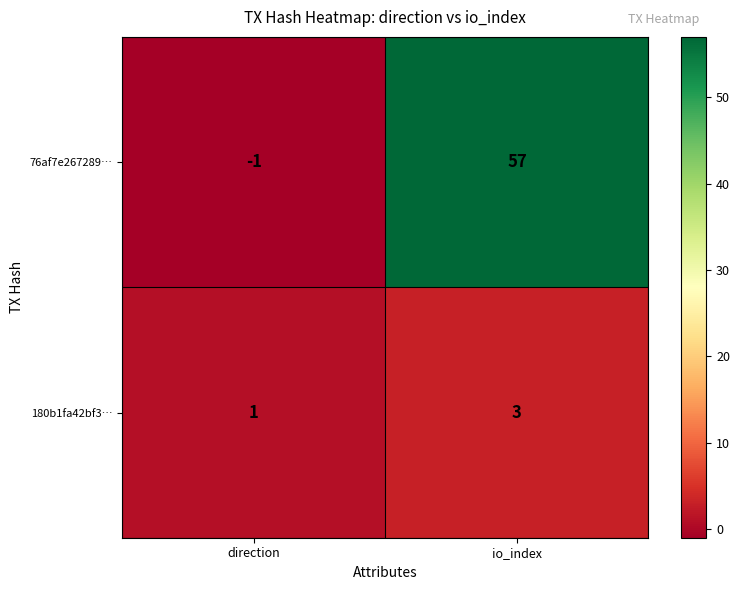

Which label corresponds to the smallest value in the chart?

direction